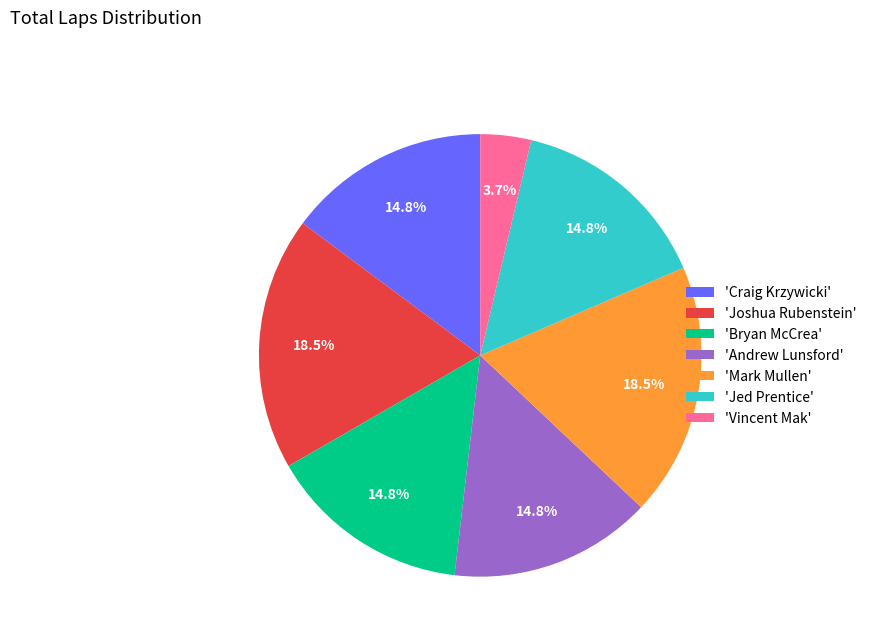

Which category has the smallest portion of the pie?

'Vincent Mak'